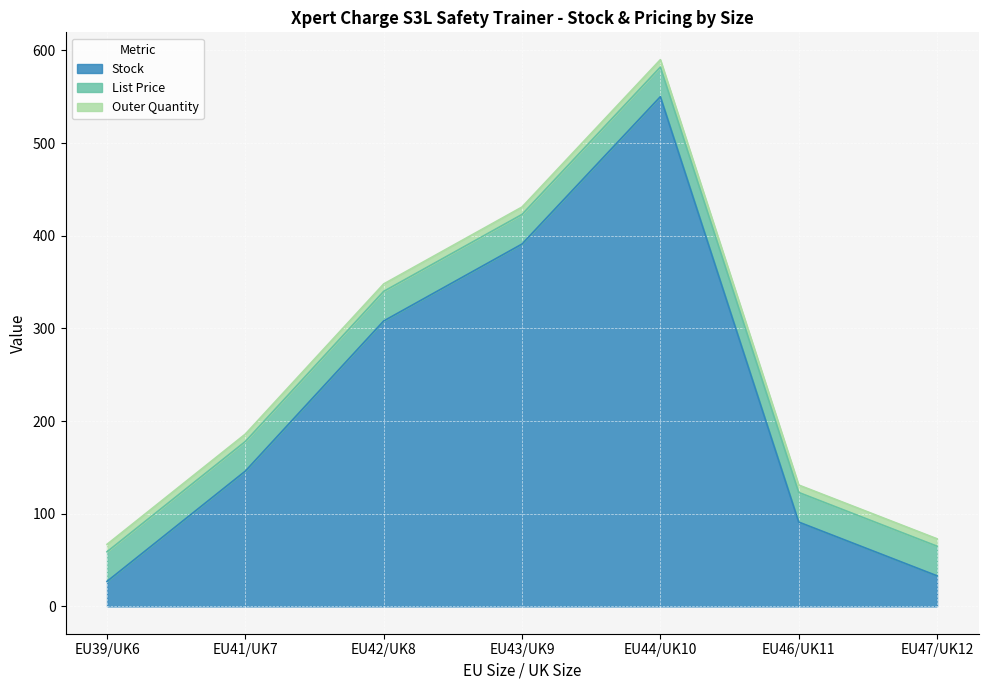

How many lines are shown in the chart?

3